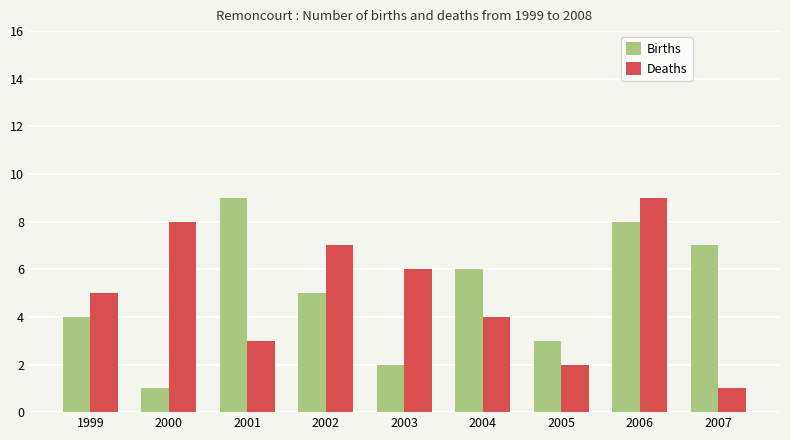

What is the value of the Births bar at the 4th from the left?

5